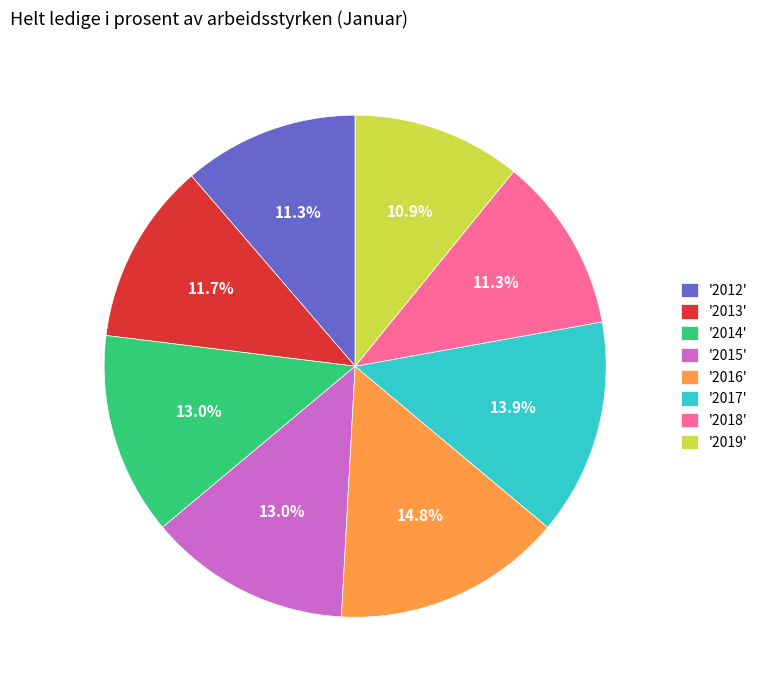

To the nearest percent, what is the difference between the largest and smallest slice percentages?

4%